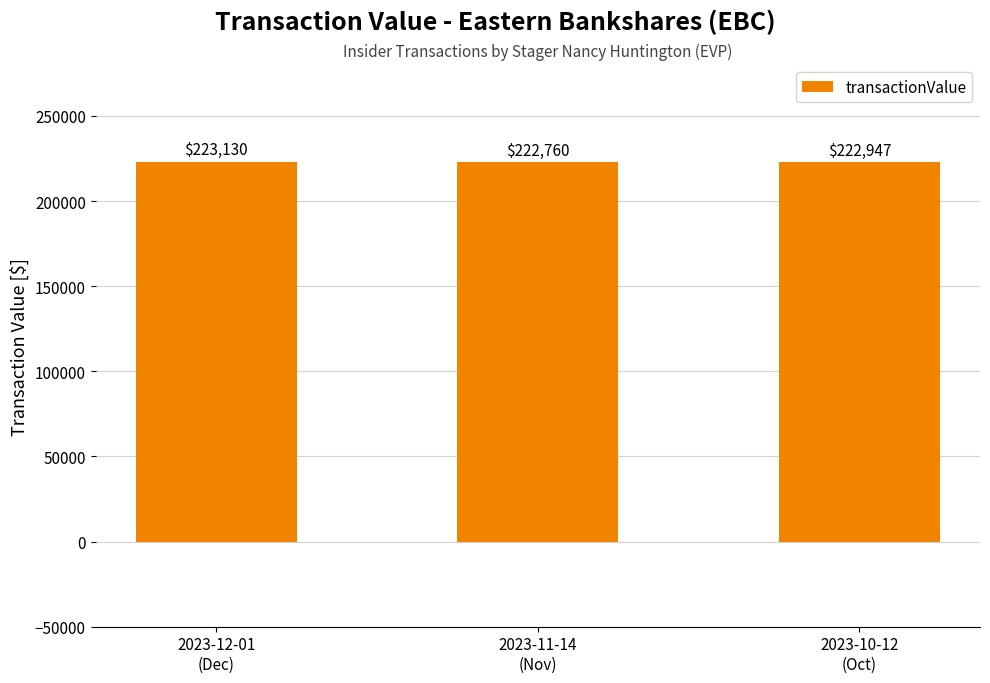

Rank the categories by value from lowest to highest.

2023-11-14
(Nov), 2023-10-12
(Oct), 2023-12-01
(Dec)